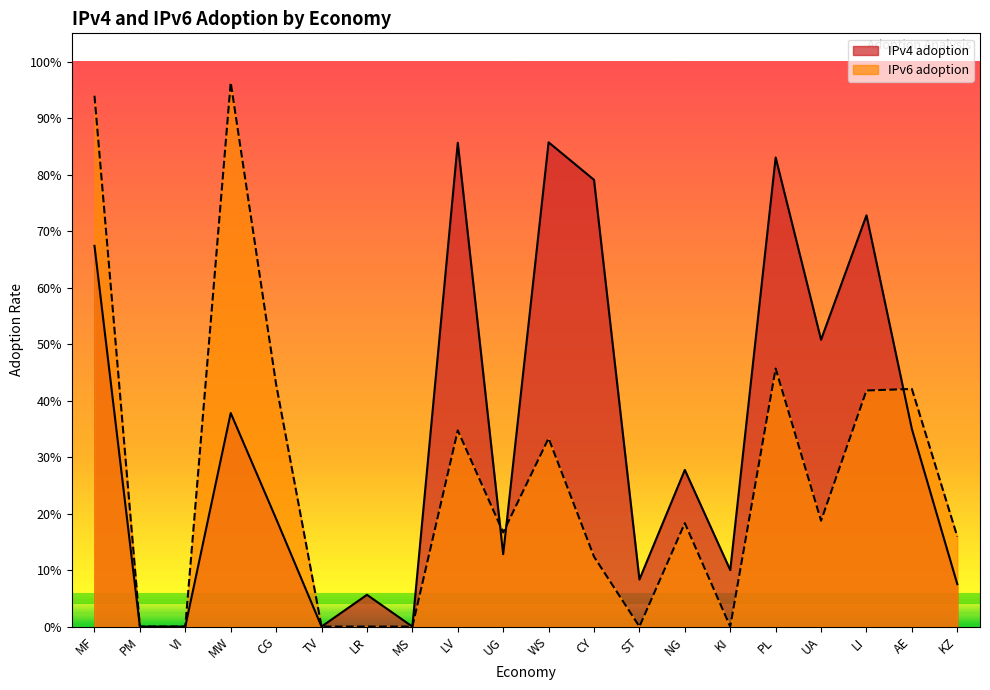

What is the label of the 17th point from the right?

MW